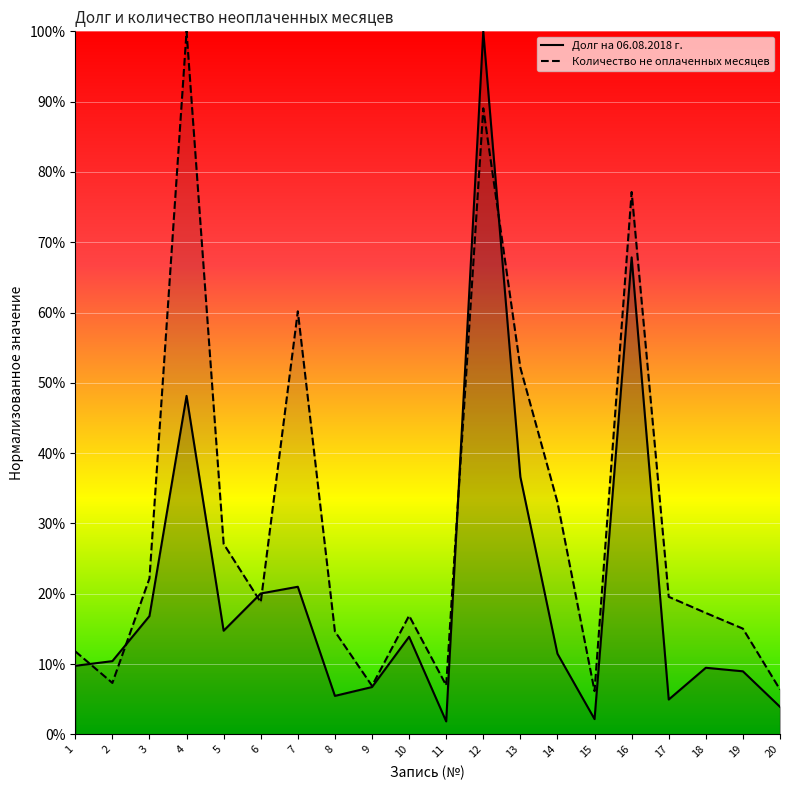

What is the value of the Долг на 06.08.2018 г. point at the 8th from the left?

0.1